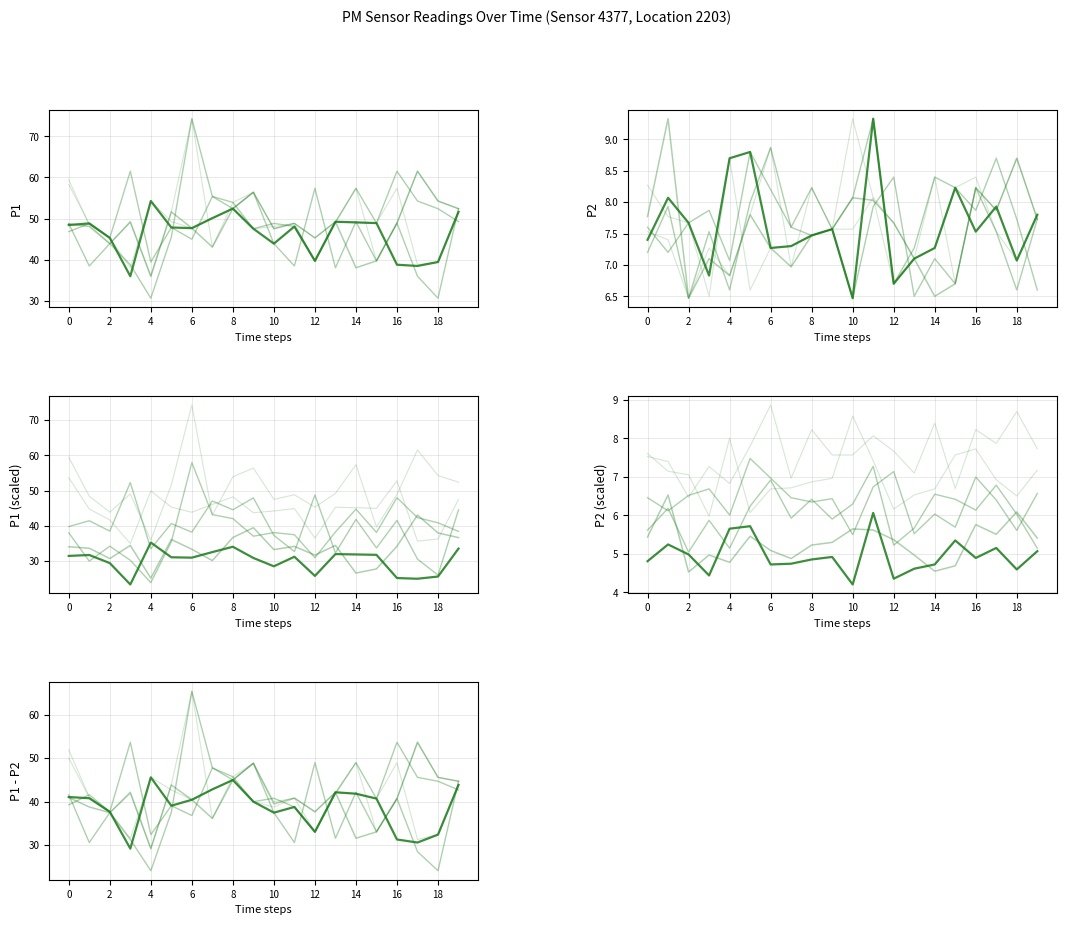

What is the sum of the P2 values at 18 and 11?

16.8